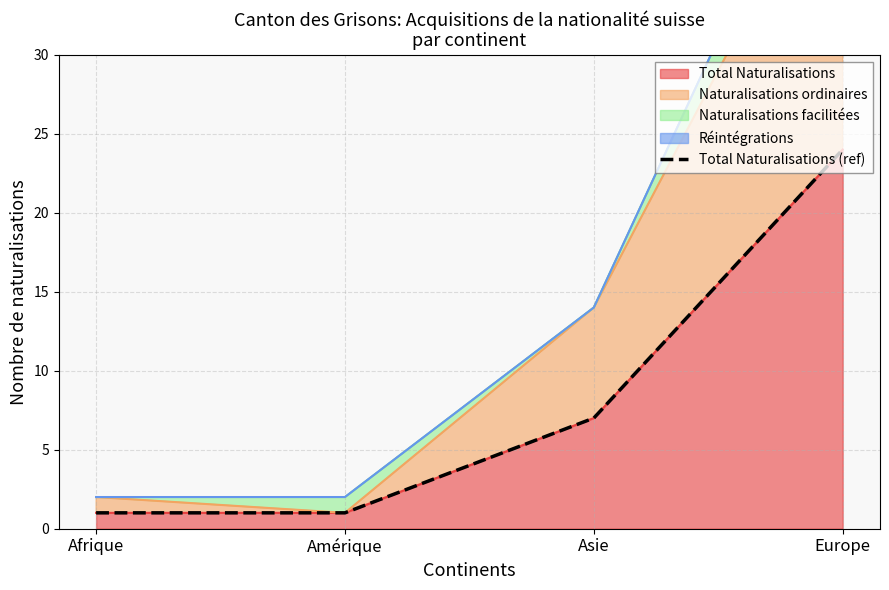

Reading right to left, extract all data points from this chart.

Europe=24	Asie=7	Amérique=1	Afrique=1